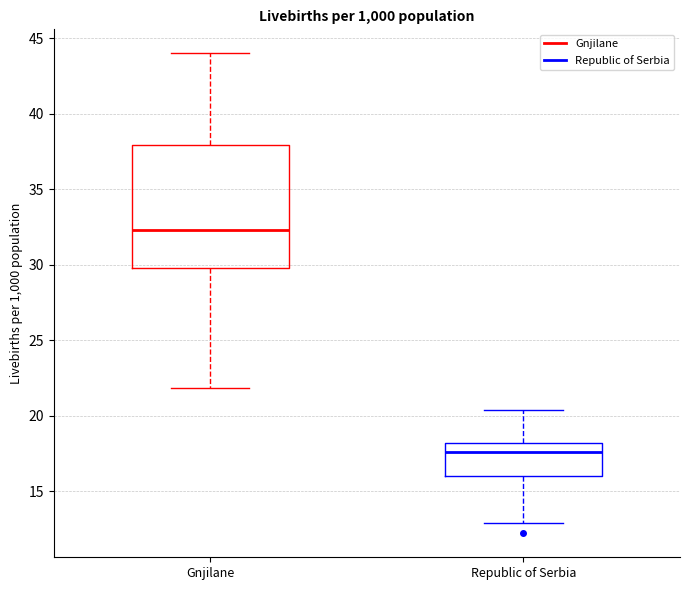

Reading left to right, read every box against the y-axis: the position of its median line, the range the box covers, and the ends of its whiskers. The values are not printed on the chart, so give them approximately, as read against the axis.

Gnjilane: median 32.5, box 30.0 to 38.0, whiskers 22.0 to 44.0
Republic of Serbia: median 17.5, box 16.0 to 18.0, whiskers 13.0 to 20.5